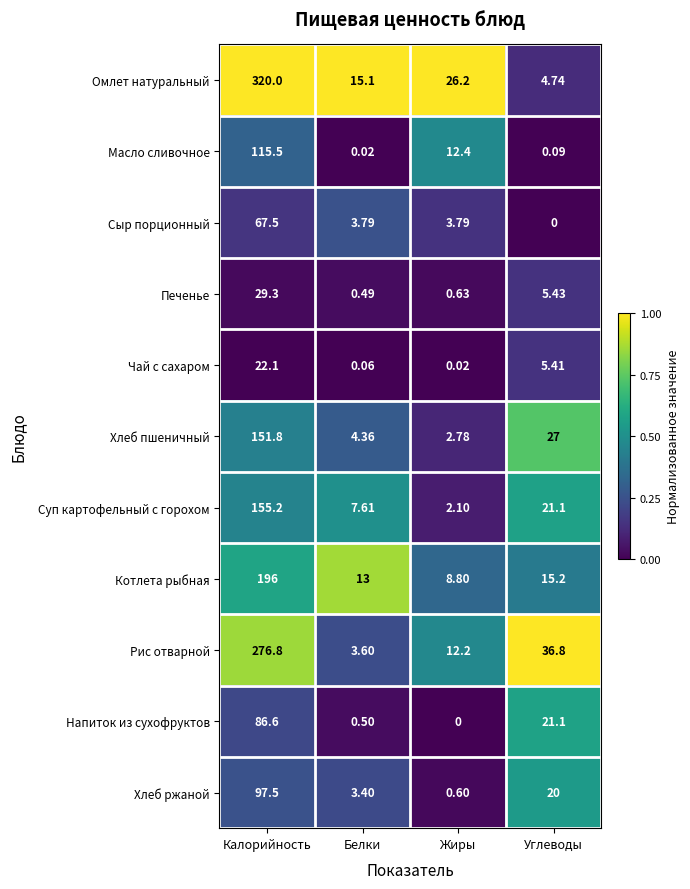

What is the maximum value shown in the chart?

320.0